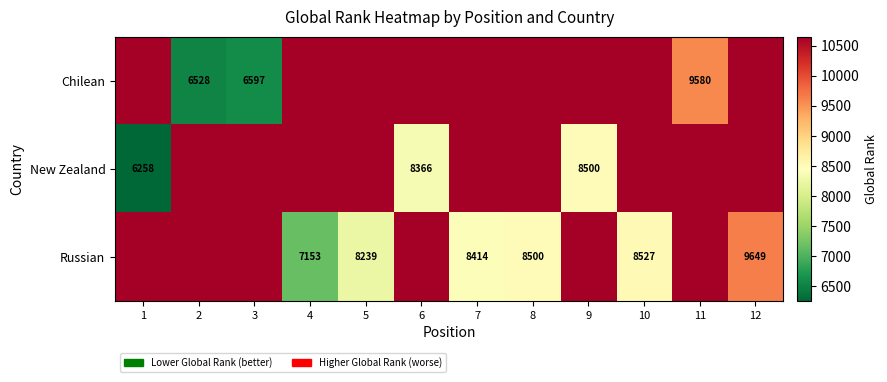

Count the number of categories in the chart.

12